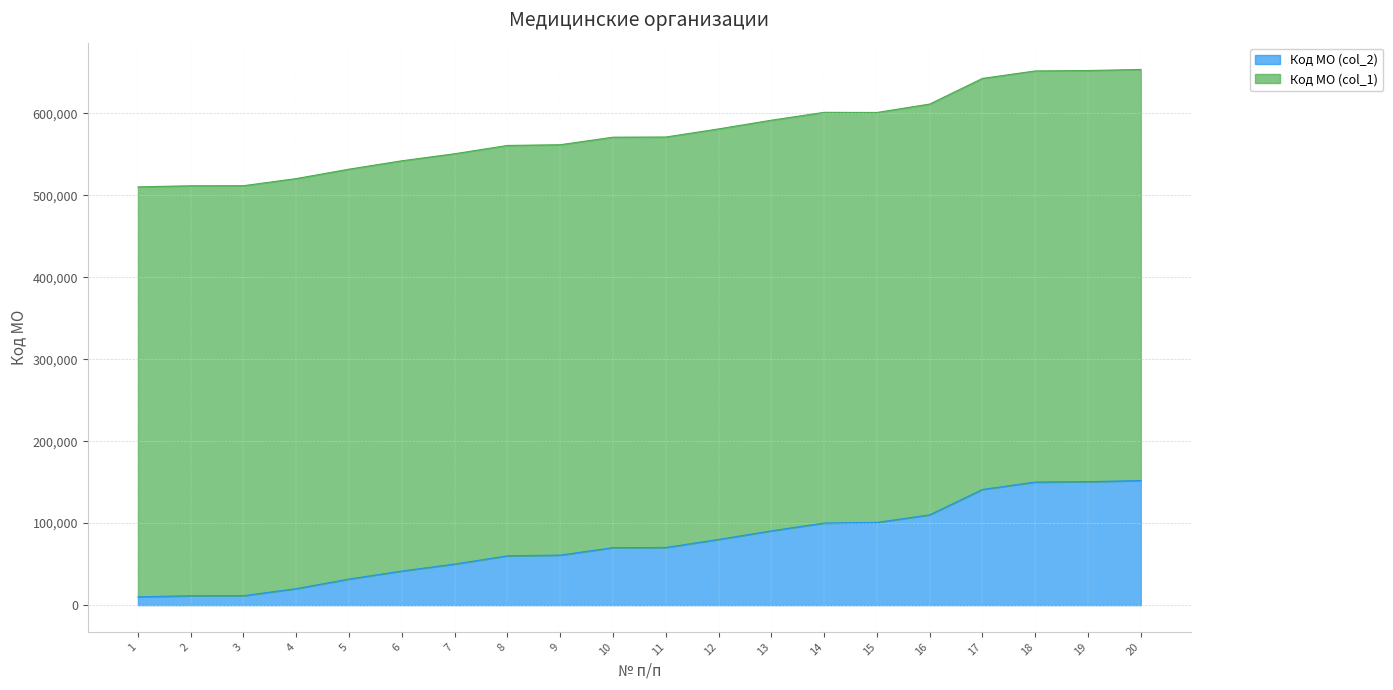

What is the total value across all series at 5?

531804